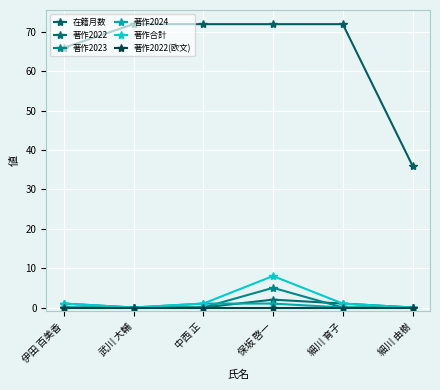

What position from the left is 伊田 百美香?

1